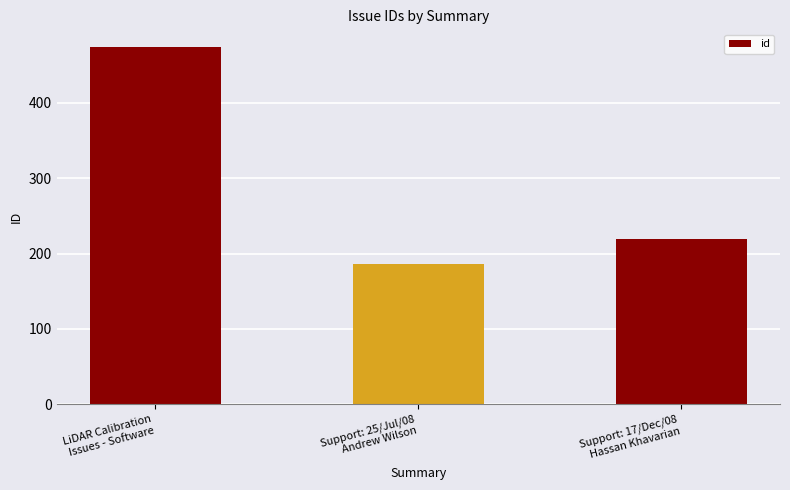

What is the sum of the values at Support: 25/Jul/08
Andrew Wilson and LiDAR Calibration
Issues - Software?

660